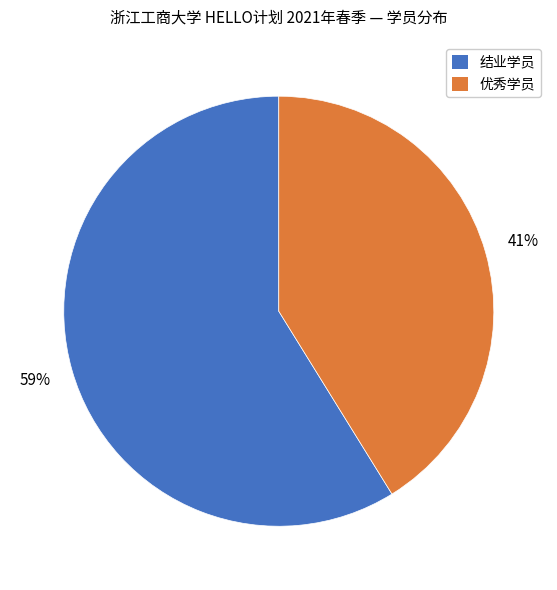

To the nearest percent, what portion does 优秀学员 represent?

41%